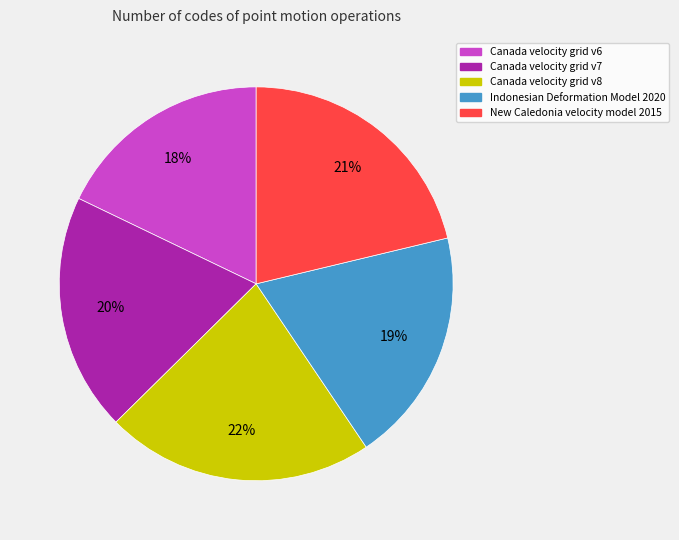

To the nearest percent, what is the difference between the Canada velocity grid v6 and Indonesian Deformation Model 2020 slice percentages?

1%